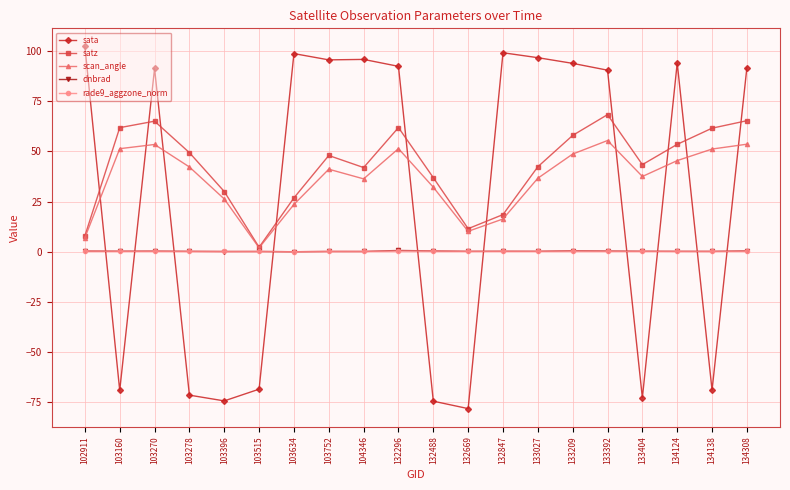

Which series has the largest range (max minus min)?

sata